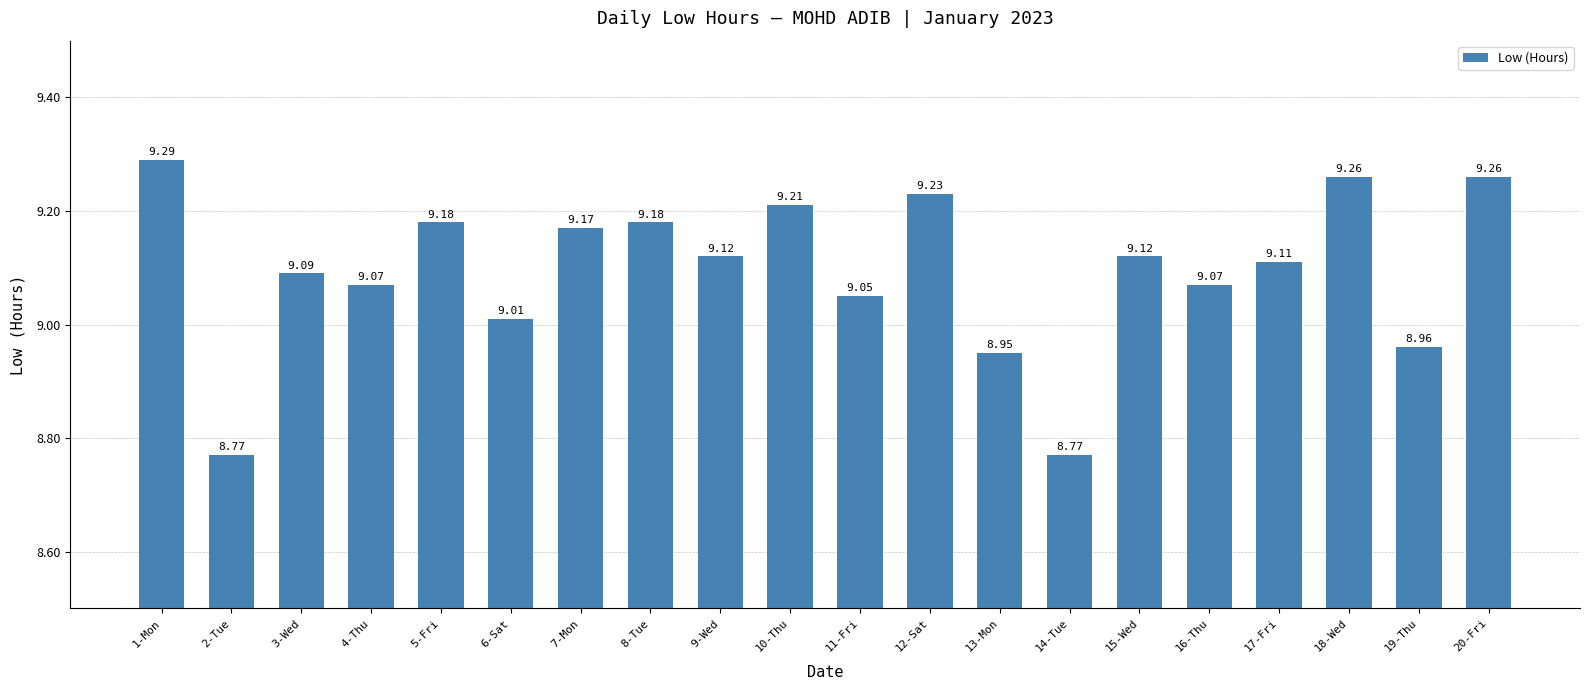

What is the ratio of the value at 18-Wed to the value at 6-Sat?

1.0